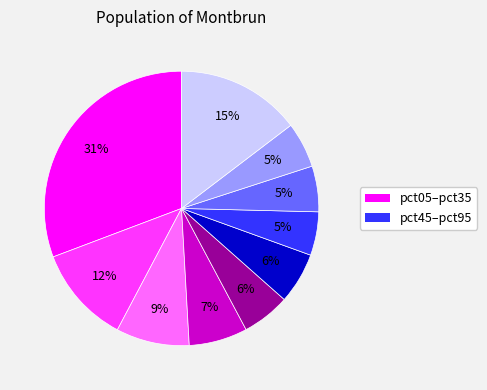

Is there any slice that represents more than half of the pie?

No